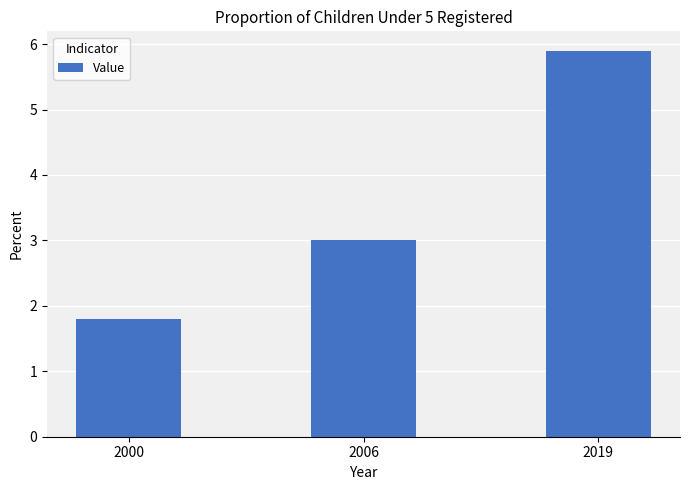

At which category does the chart reach its minimum across all series?

2000